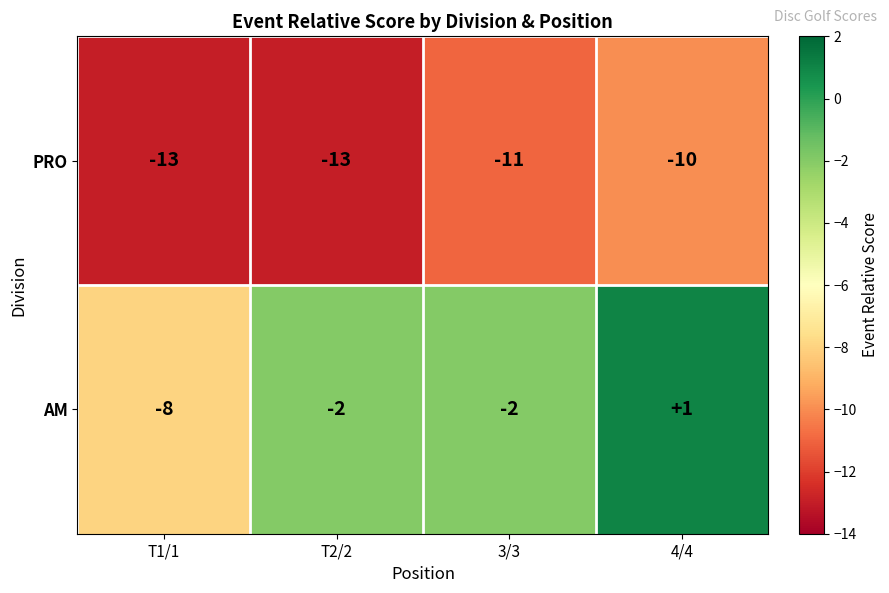

Which category has the highest value in the AM series?

4/4